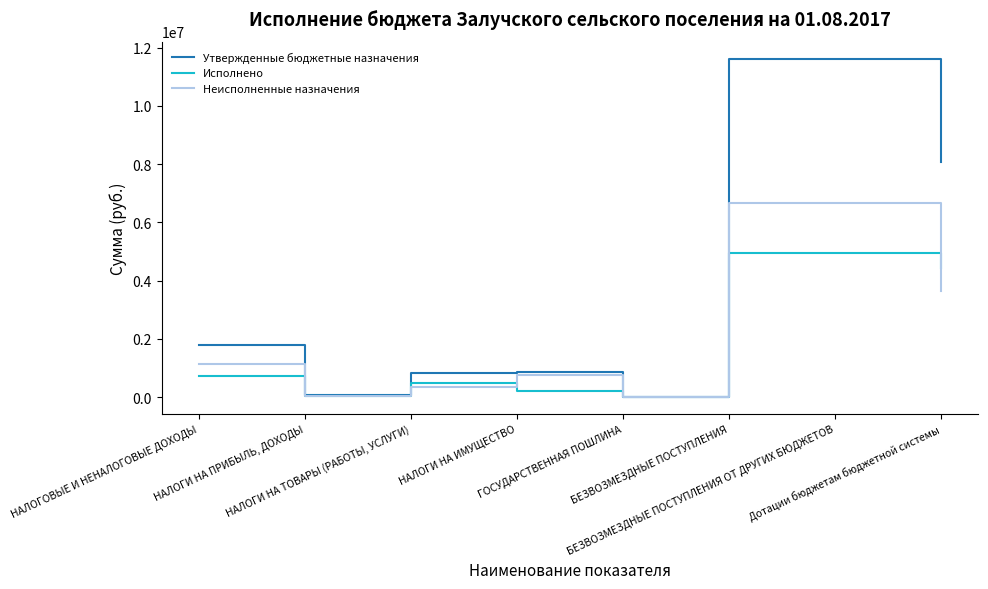

Between БЕЗВОЗМЕЗДНЫЕ ПОСТУПЛЕНИЯ and Дотации бюджетам бюджетной системы, which series saw the biggest shift?

Утвержденные бюджетные назначения